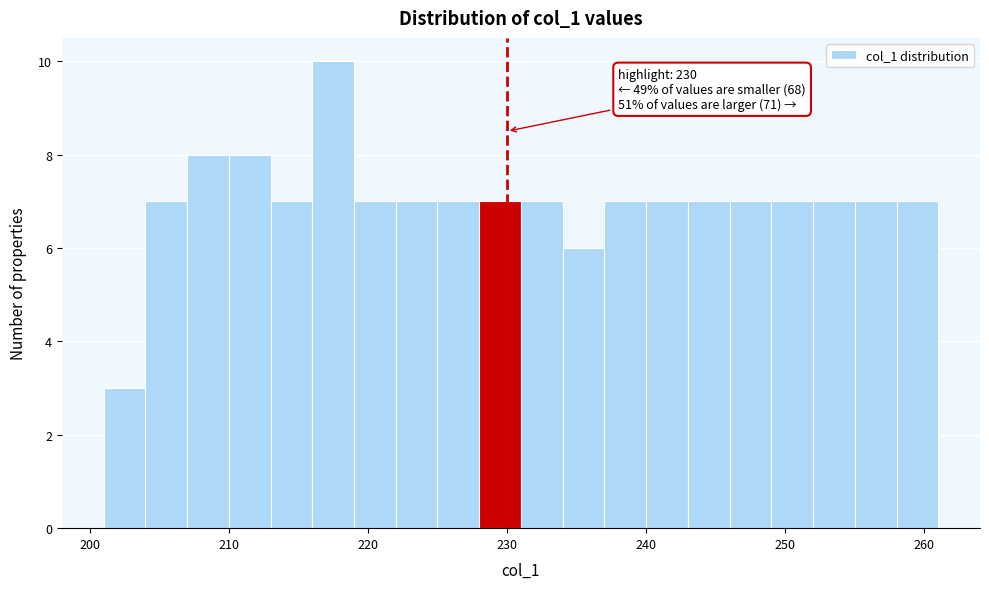

Around what value on the x-axis is the tallest bar? Give the approximate position of its centre, as read against the axis.

218